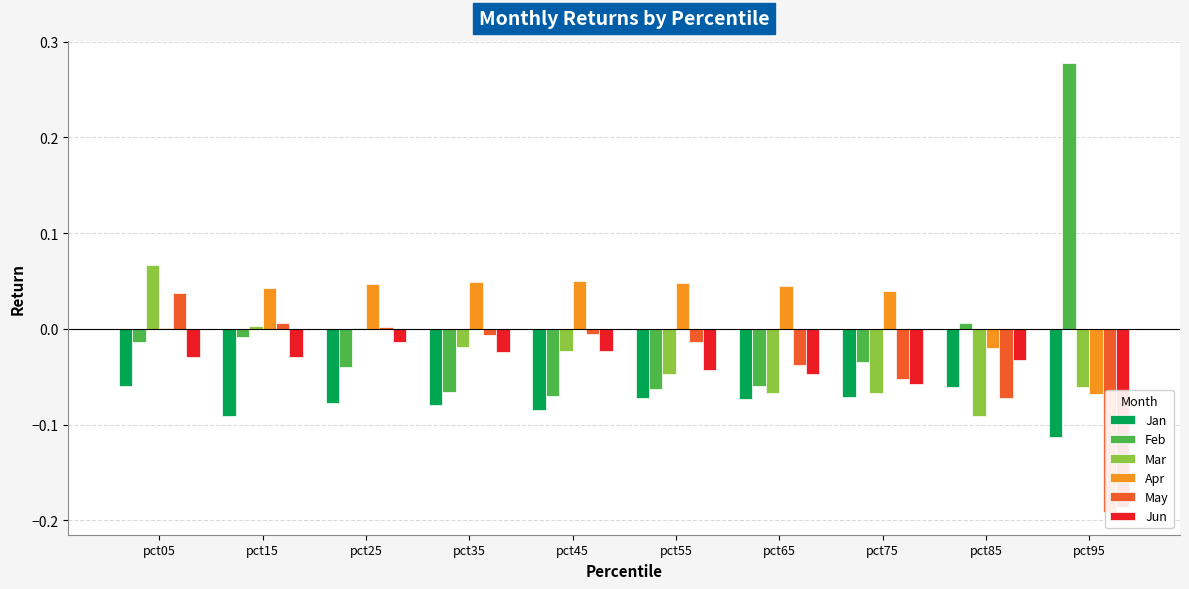

What is the sum of the Jan values at pct15 and pct65?

-0.2